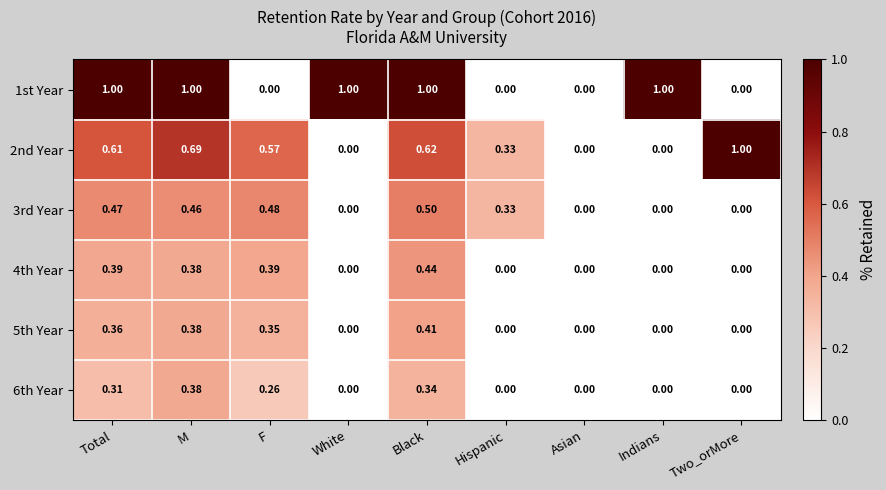

At which category is the sum across all series the highest?

Black